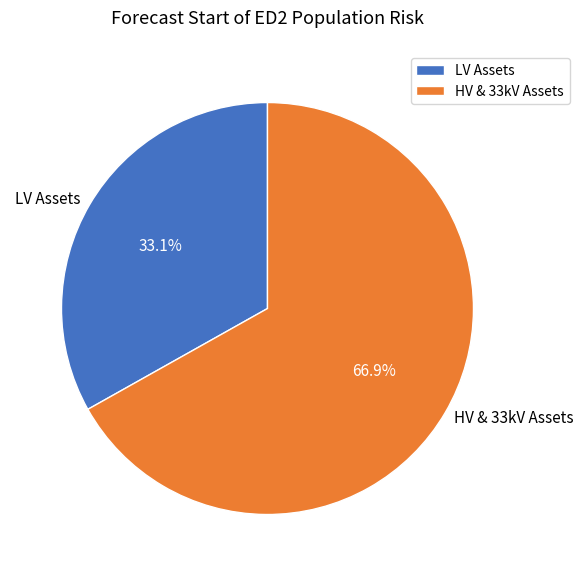

Which category has the smallest portion of the pie?

LV Assets